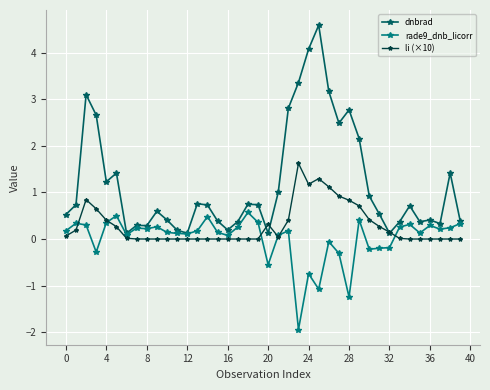

Which series has the largest total across all categories?

dnbrad